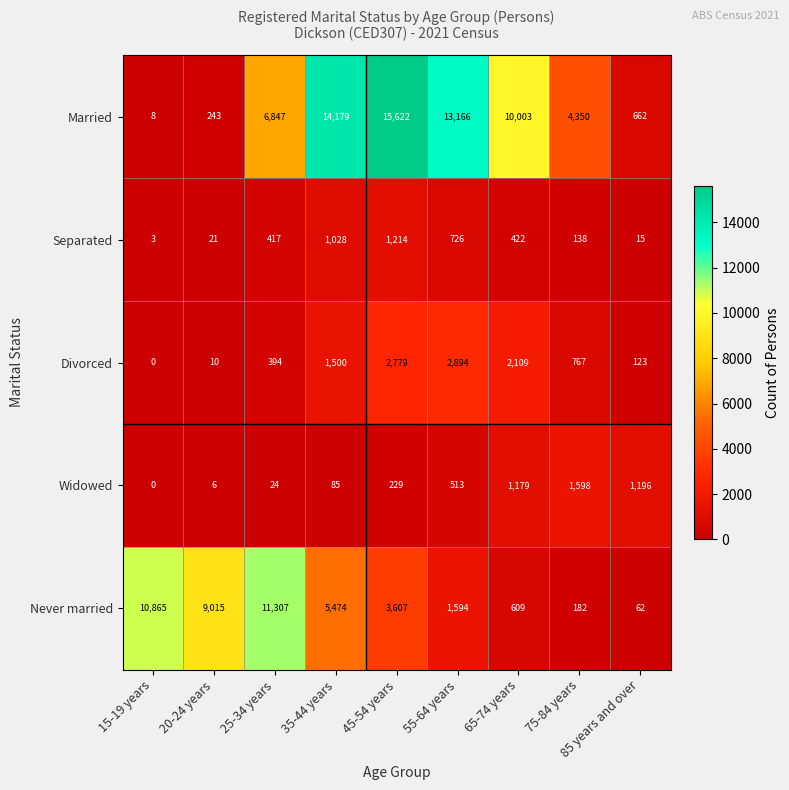

What is the maximum value shown in the chart?

15622